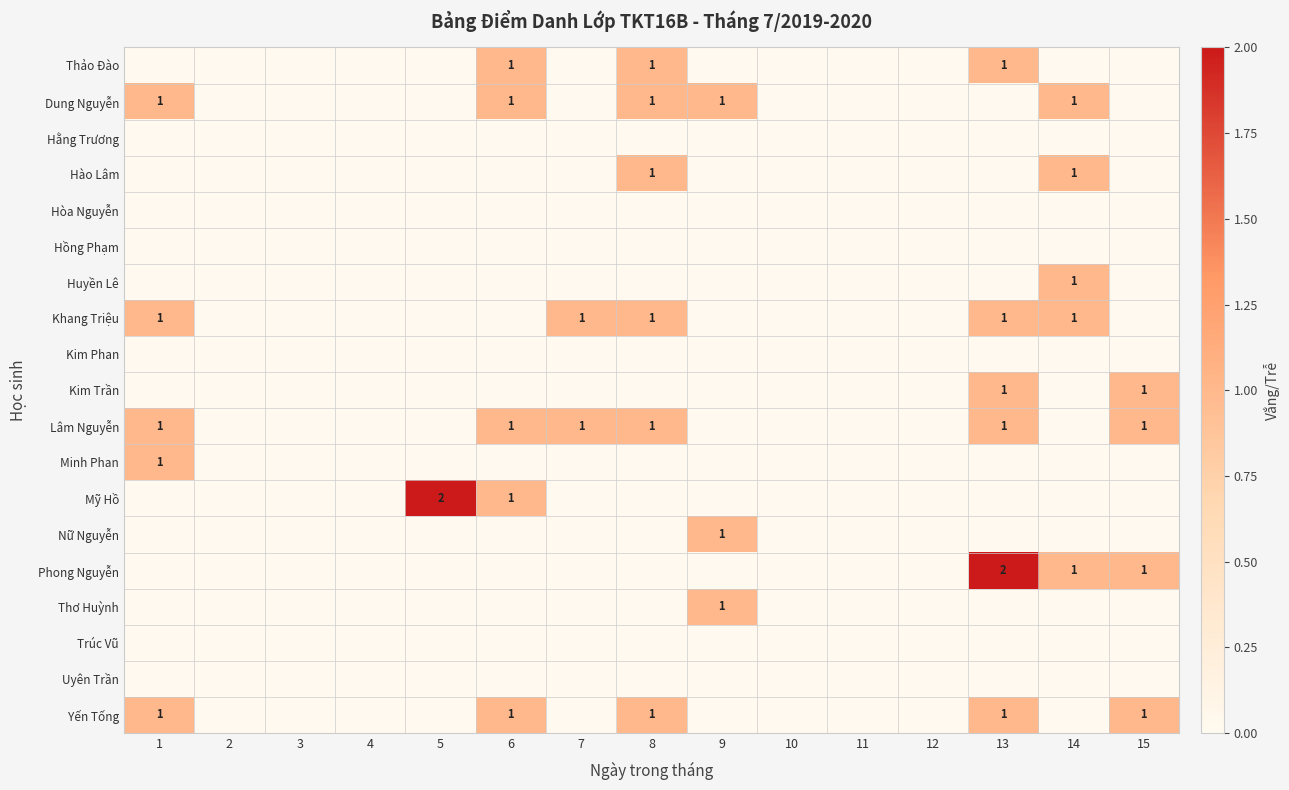

Between 12 and 13, which is larger?

13